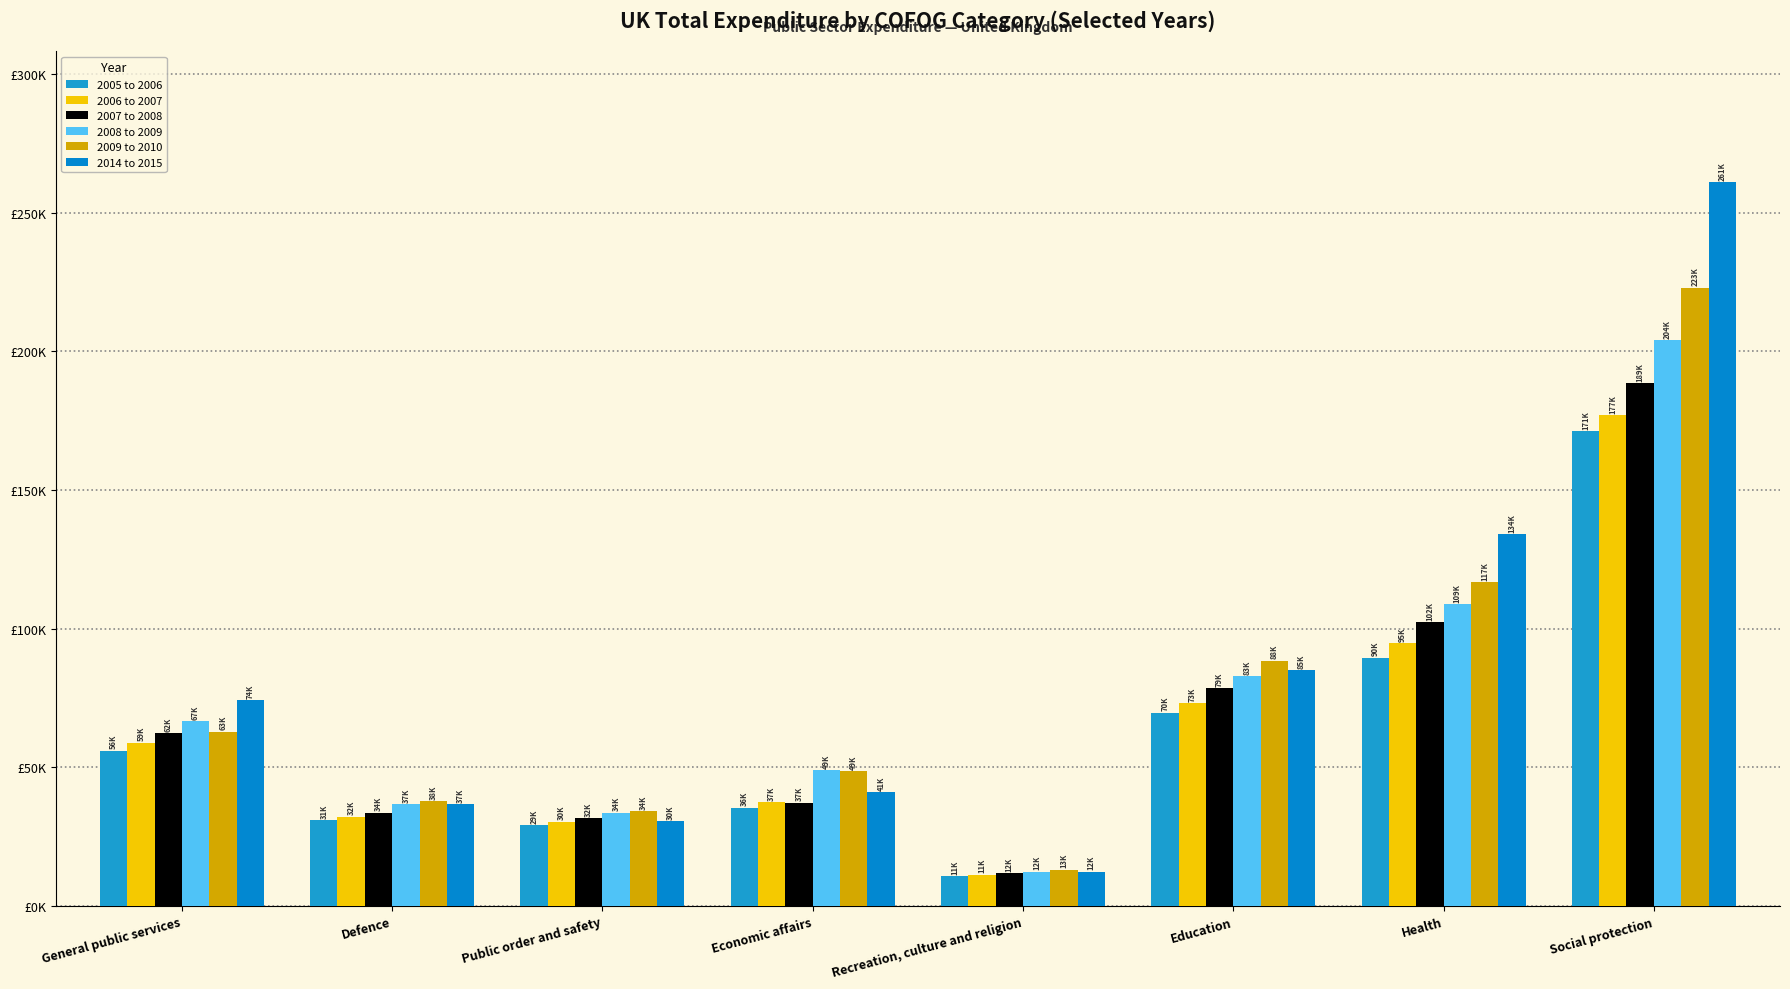

Which series has the largest range (max minus min)?

2014 to 2015